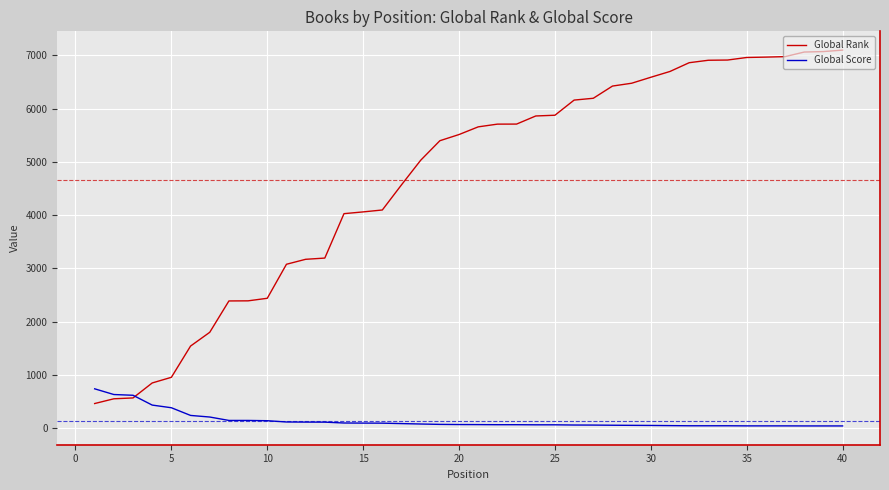

What is the minimum value for Global Rank?

467